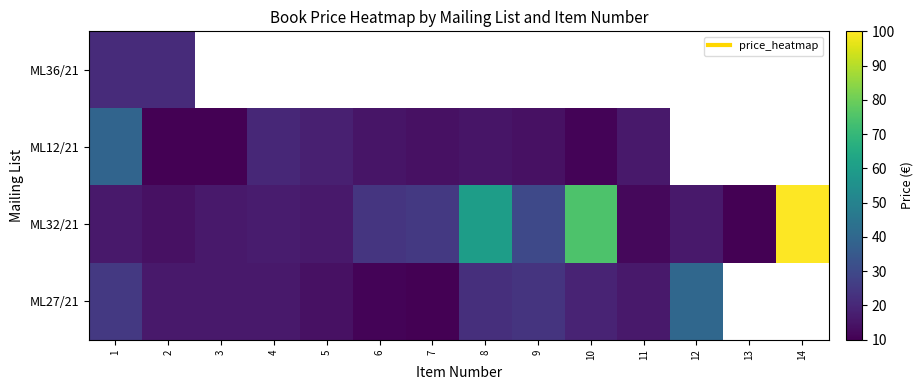

Which series has the largest range (max minus min)?

ML32/21